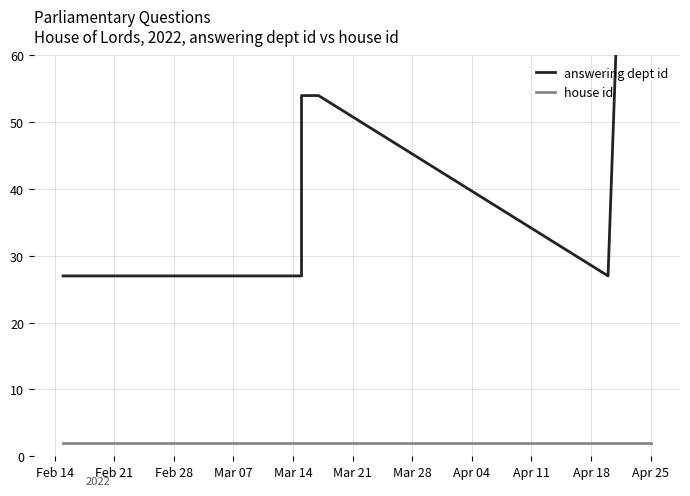

Does the chart have visible grid lines?

Yes